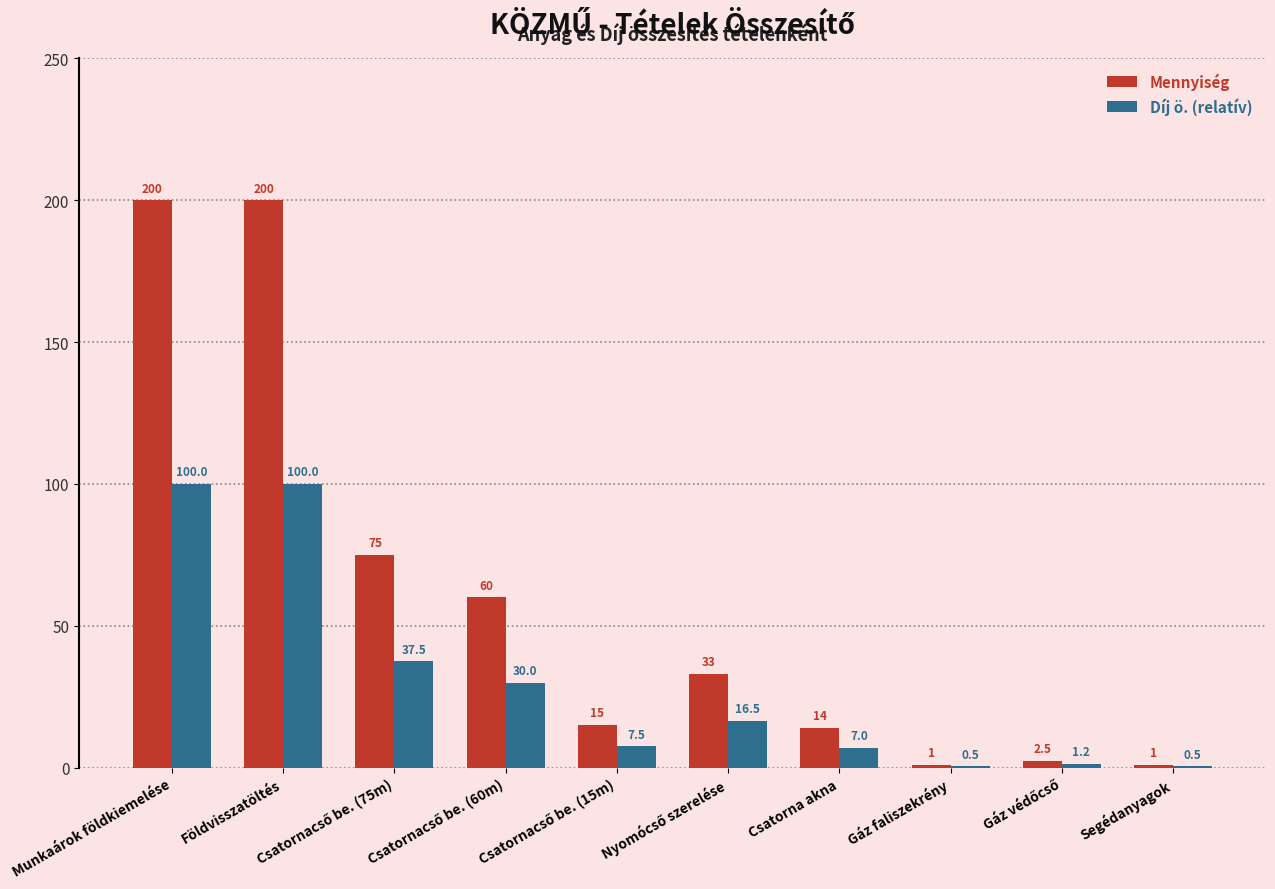

At which label does Díj ö. (relatív) first exceed 16?

Munkaárok földkiemelése